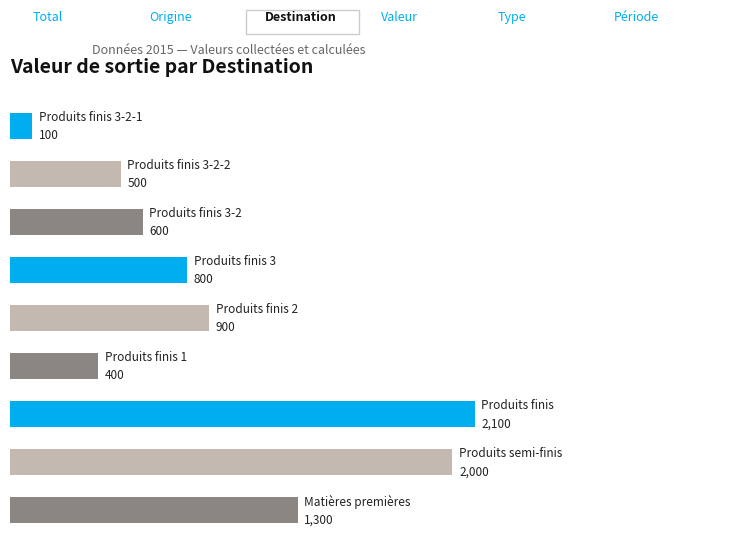

What is the greatest value displayed?

2100